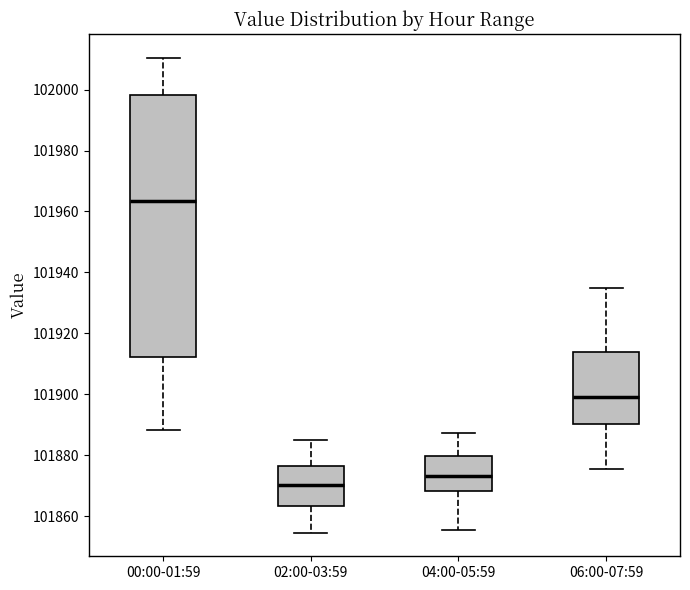

Reading left to right, read every box against the y-axis: the position of its median line, the range the box covers, and the ends of its whiskers. The values are not printed on the chart, so give them approximately, as read against the axis.

00:00-01:59: median 101964, box 101912 to 101998, whiskers 101888 to 102010
02:00-03:59: median 101870, box 101864 to 101876, whiskers 101854 to 101886
04:00-05:59: median 101874, box 101868 to 101880, whiskers 101856 to 101888
06:00-07:59: median 101900, box 101890 to 101914, whiskers 101876 to 101936